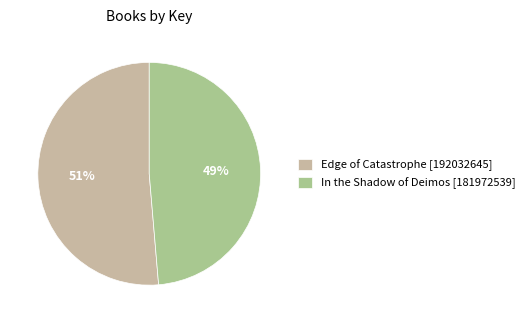

Which has a higher value, Edge of Catastrophe [192032645] or In the Shadow of Deimos [181972539]?

Edge of Catastrophe [192032645]